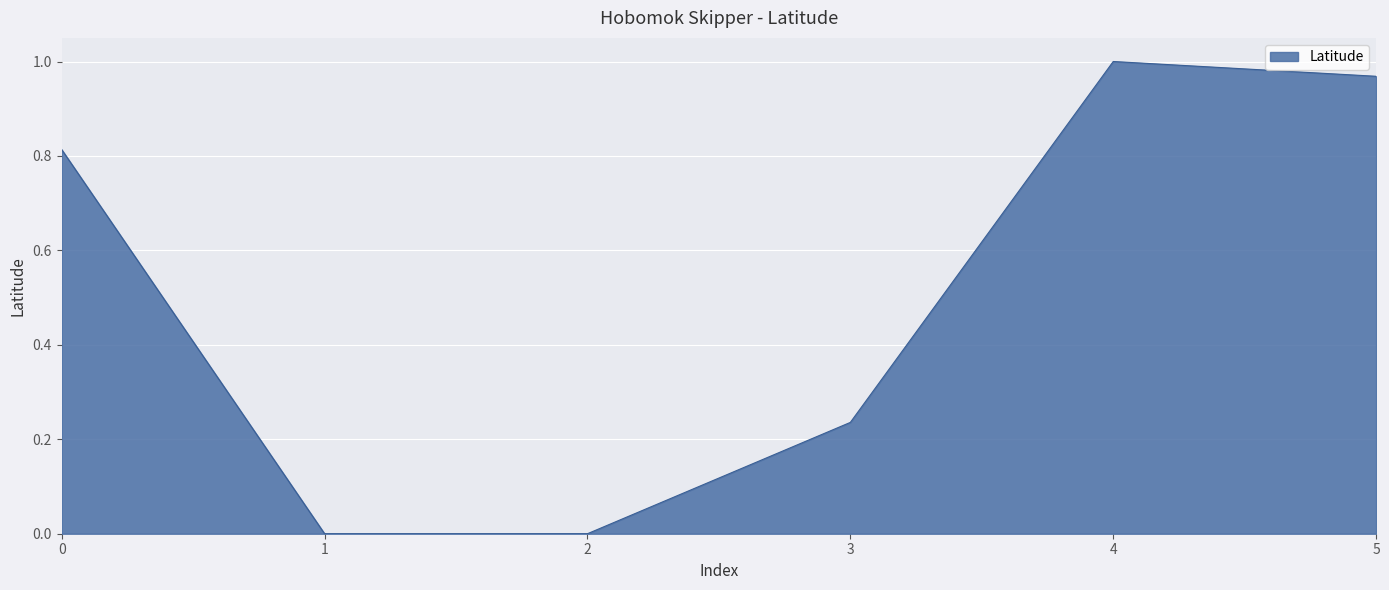

Which has a higher value, 2 or 5?

5